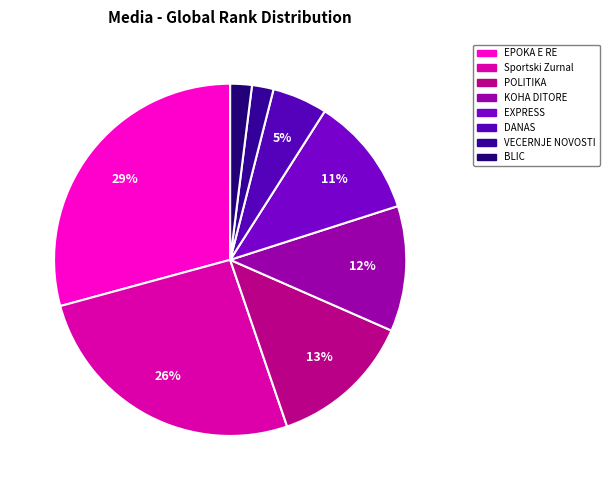

To the nearest percent, what is the difference between the largest and smallest slice percentages?

27%